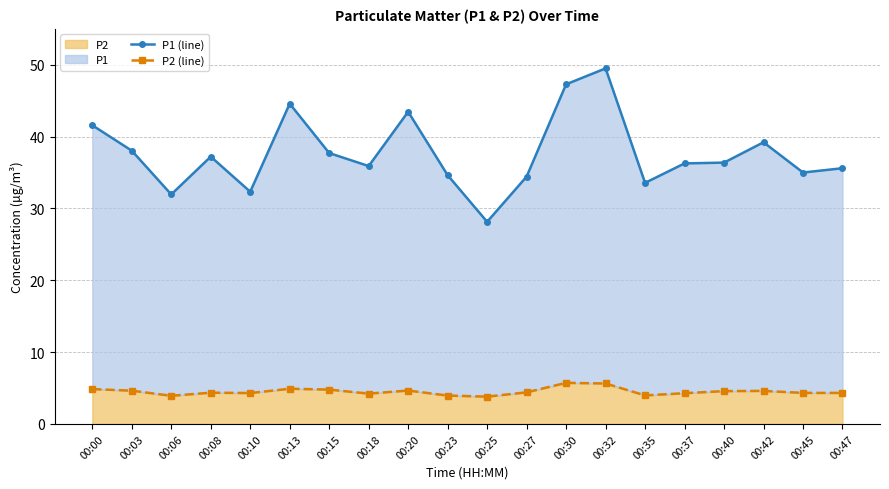

Does the chart display data point markers on the line(s)?

Yes